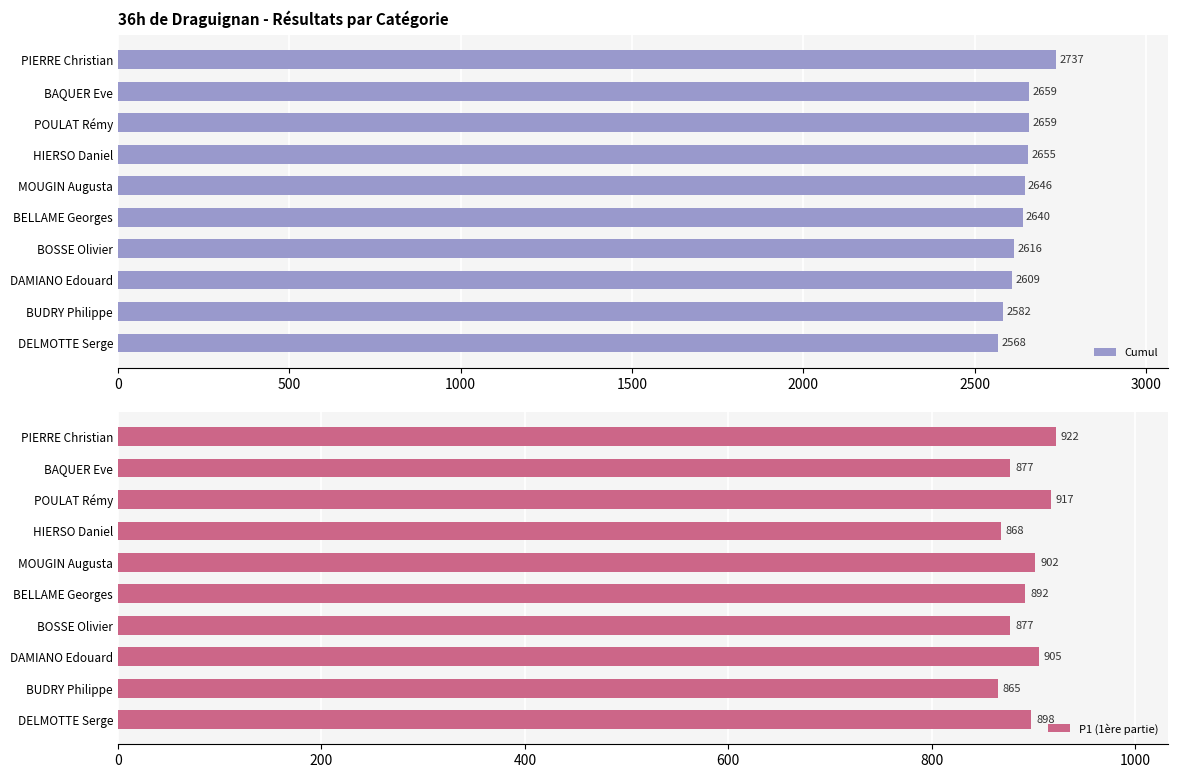

True or false: P1 (1ère partie) has a value of 1432 at DAMIANO Edouard.

False